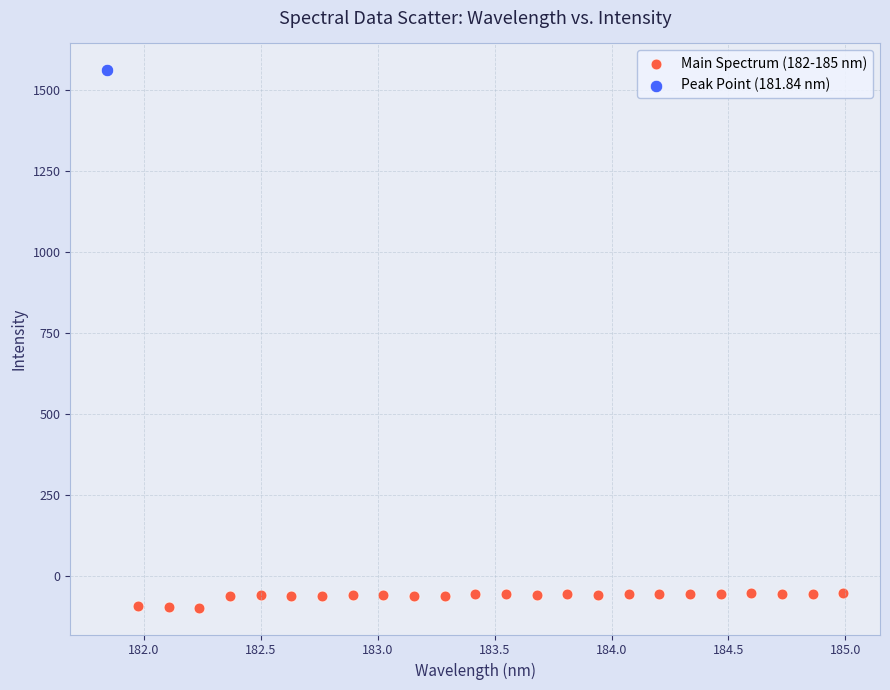

What are all the series names shown in the legend?

Main Spectrum (182-185 nm), Peak Point (181.84 nm)